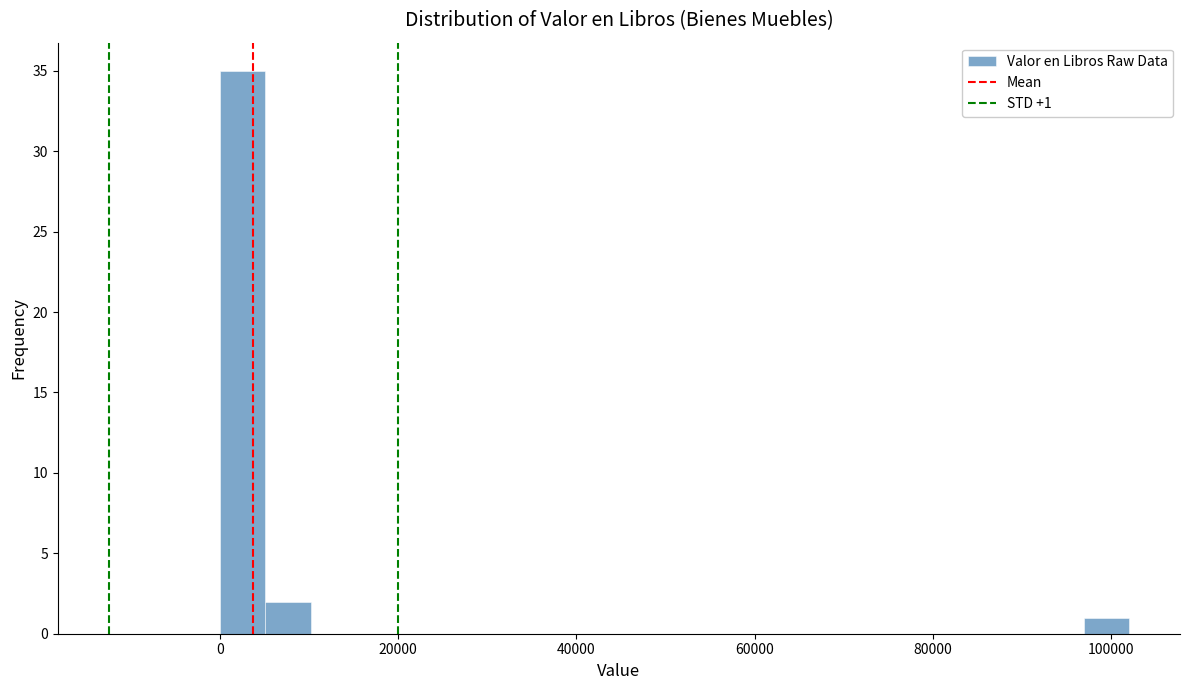

Around what value on the x-axis is the tallest bar? Give the approximate position of its centre, as read against the axis.

2000